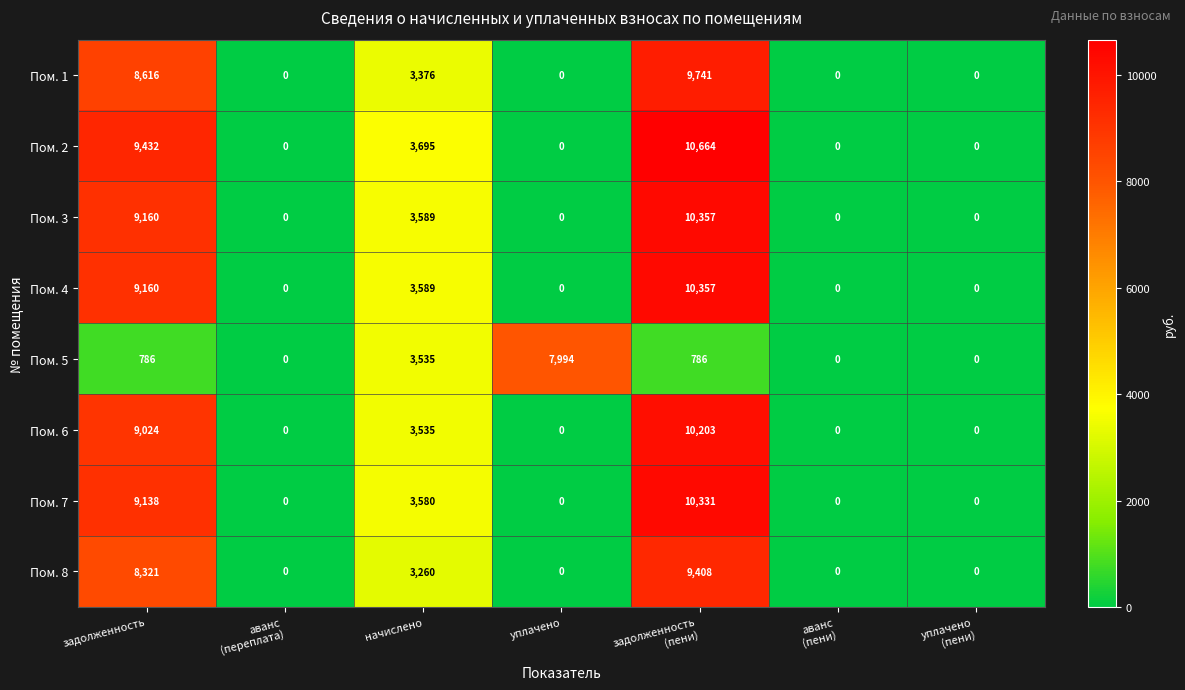

What is the highest value of the Пом. 2 series?

10664